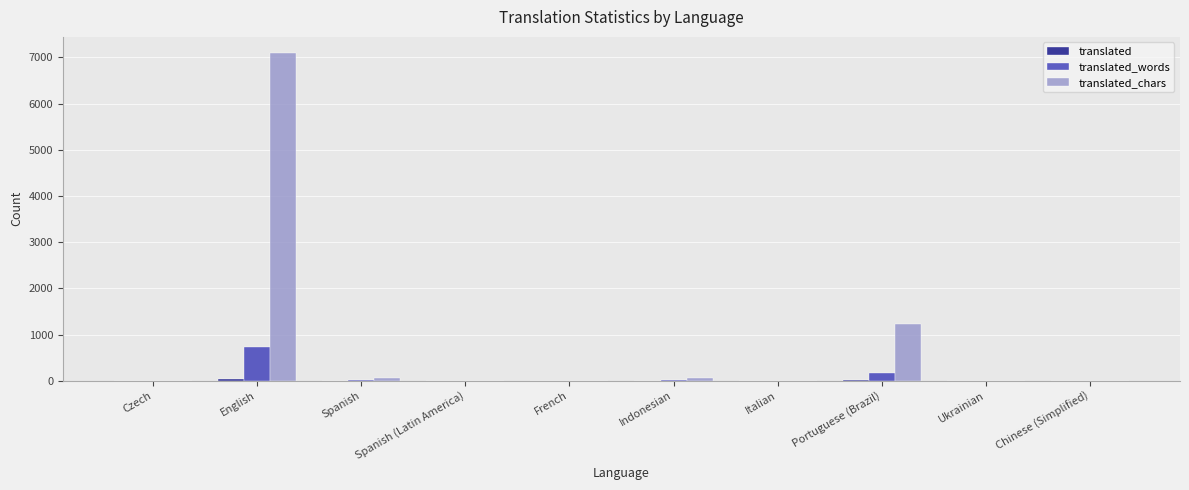

How many distinct data groups are displayed?

3